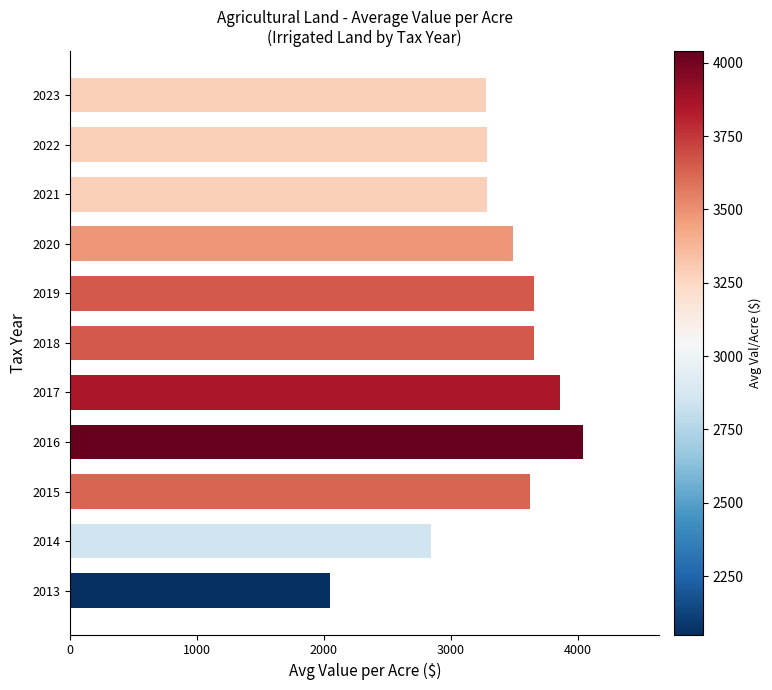

What is the sum of all values?

37065.9